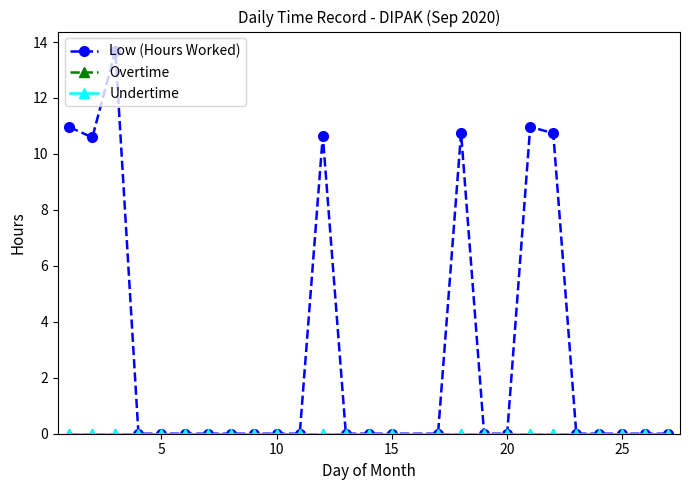

Does the chart display data point markers on the line(s)?

Yes